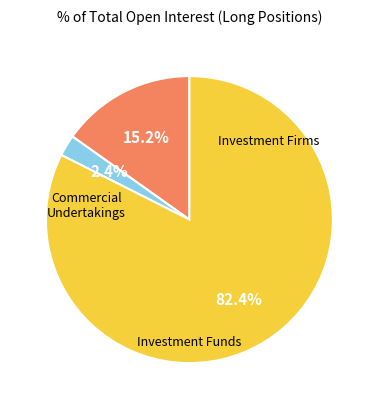

Is there any slice that represents more than half of the pie?

Yes